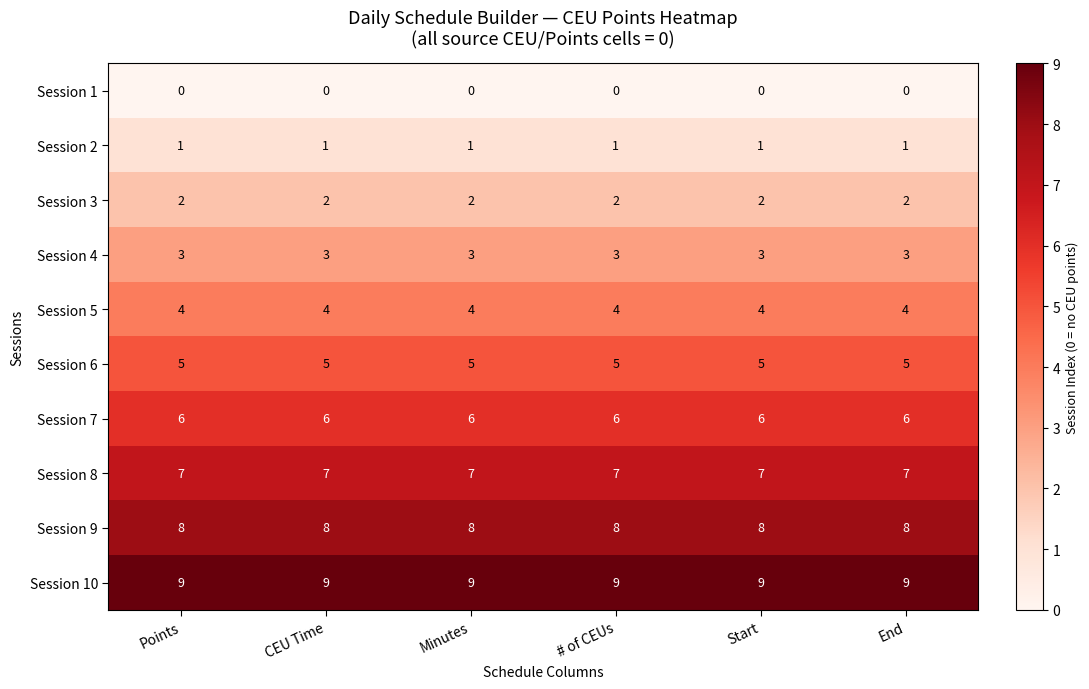

What is the sum of all Session 6 values?

30